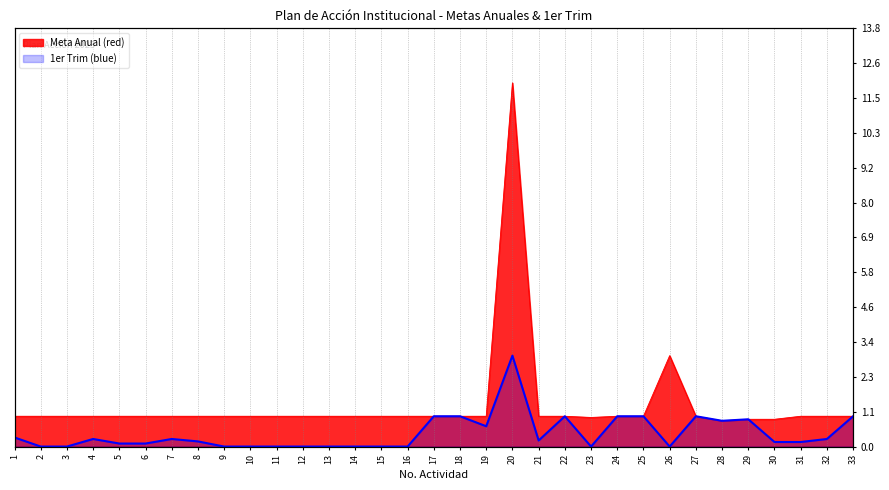

True or false: Meta Anual (red) has more than 2 interior local peaks.

False